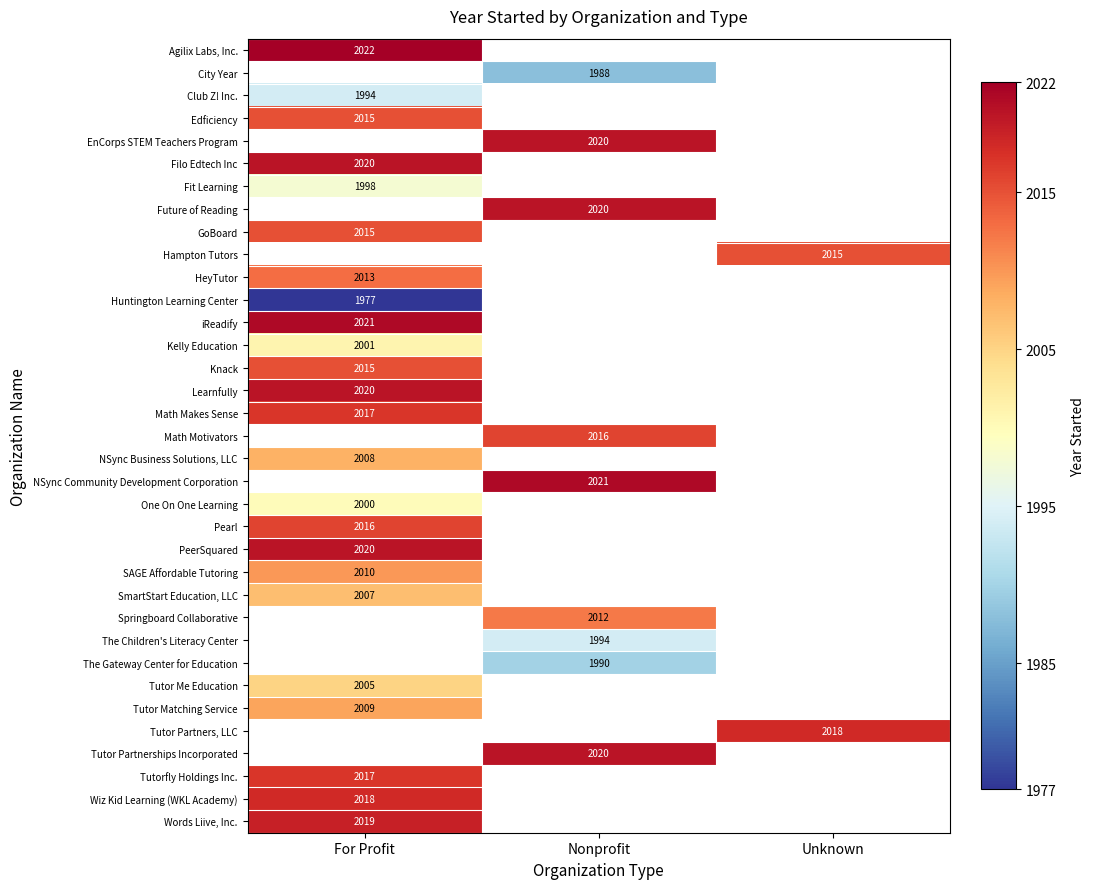

At how many categories does at least one series exceed 2021?

1